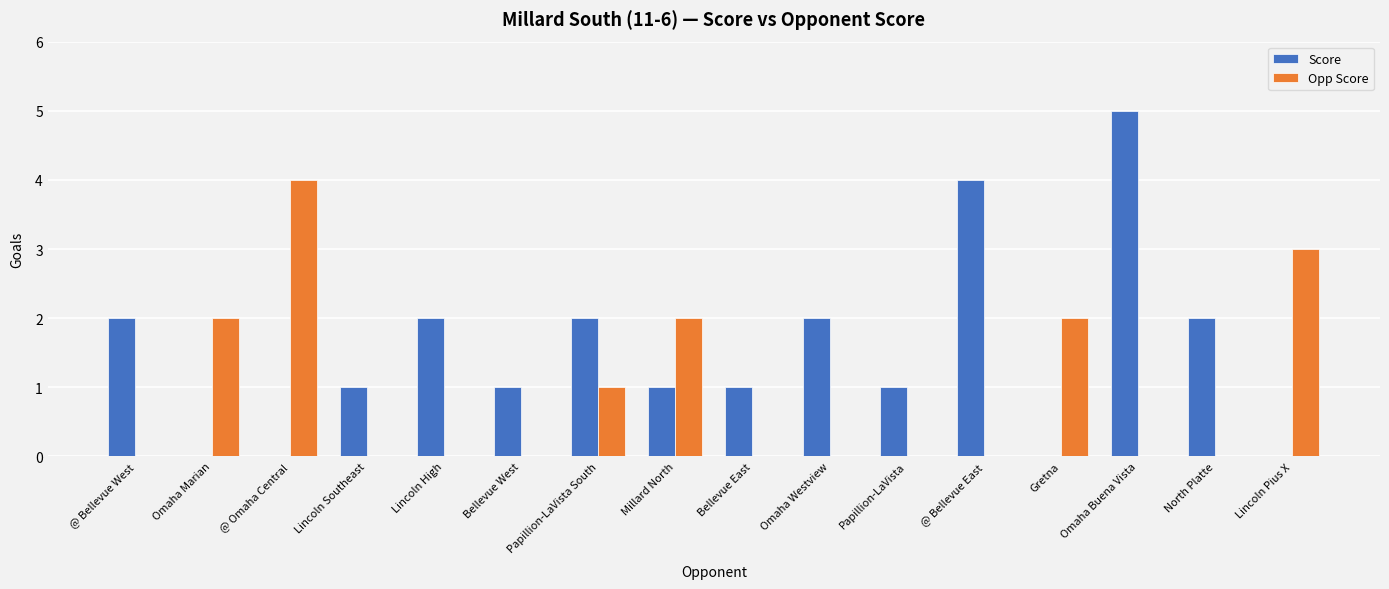

How many groups of bars are there?

16